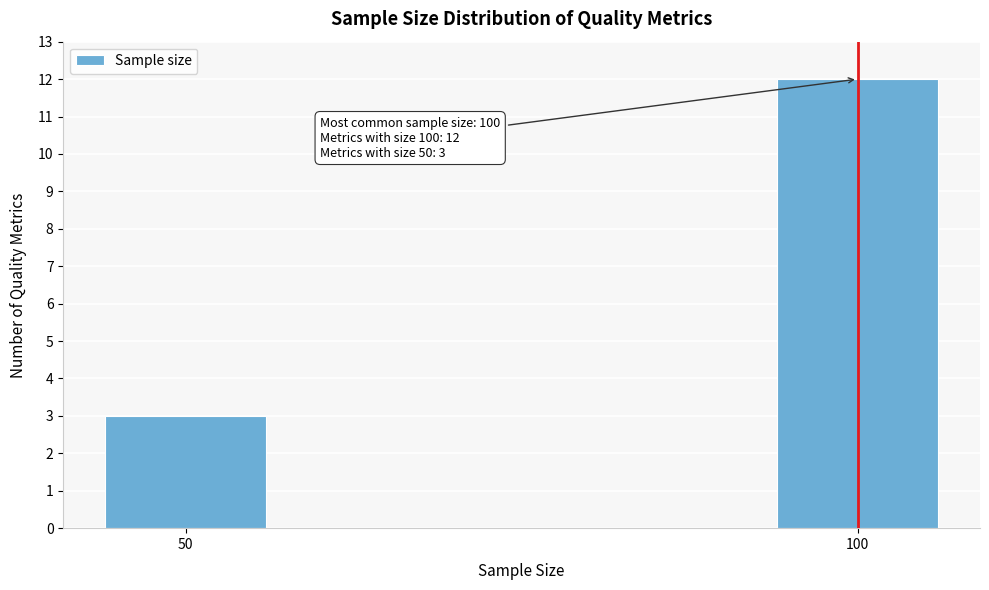

Reading right to left, list all the values displayed in this chart.

12	3